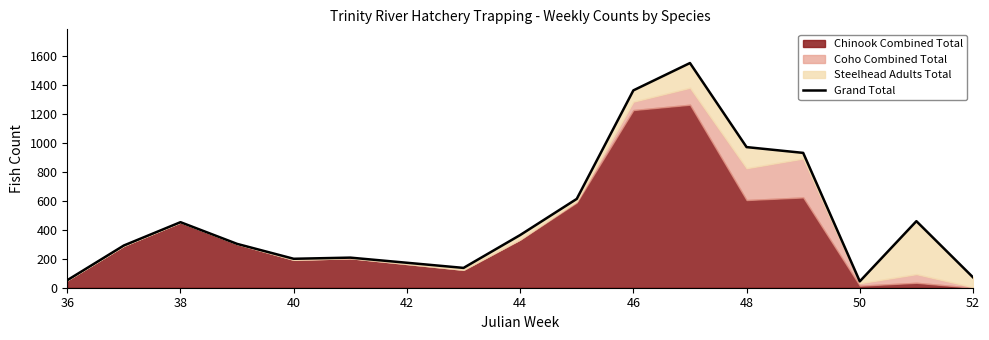

What is the maximum value shown in the chart?

1553